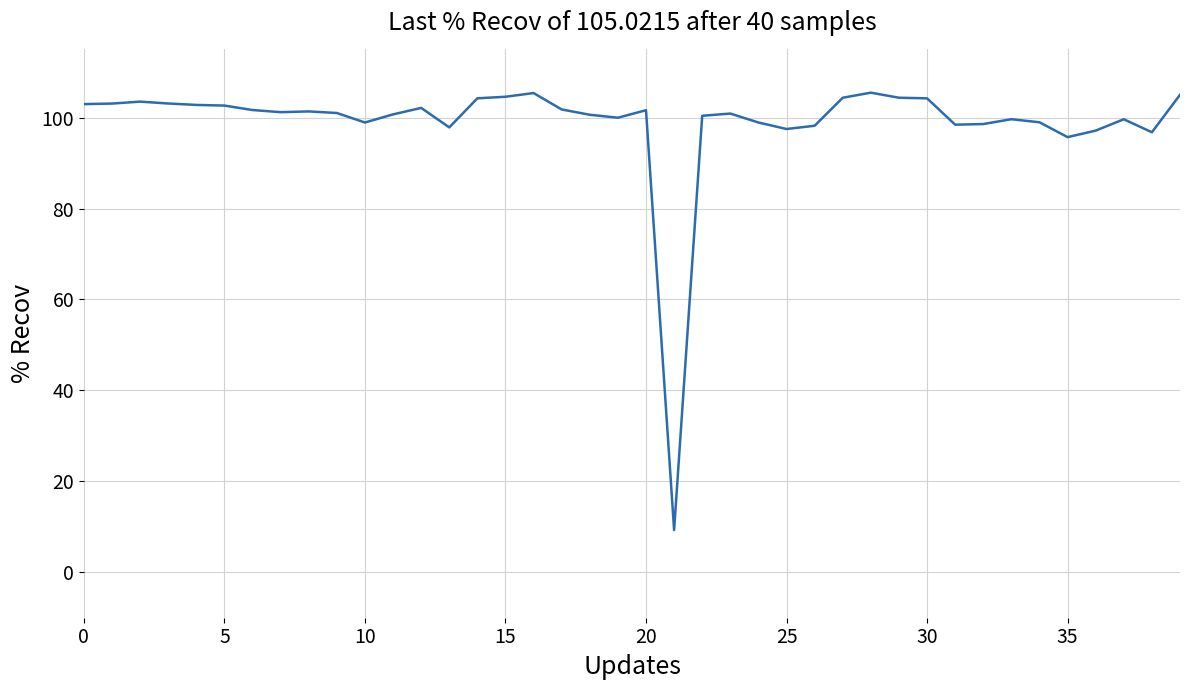

Does the chart display data point markers on the line(s)?

No